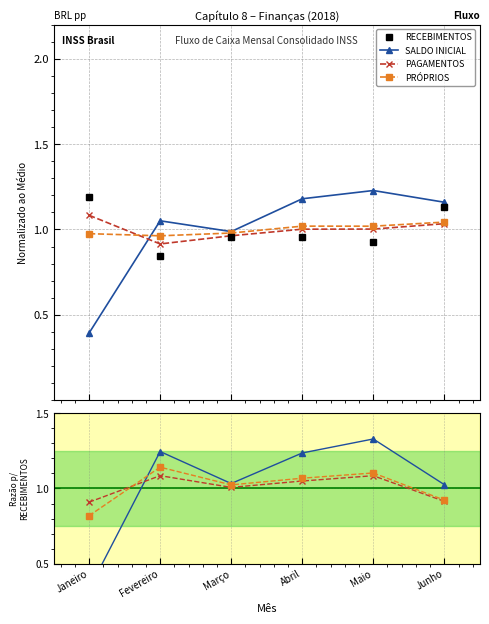

Which series changed the most between Abril and Maio?

SALDO INICIAL